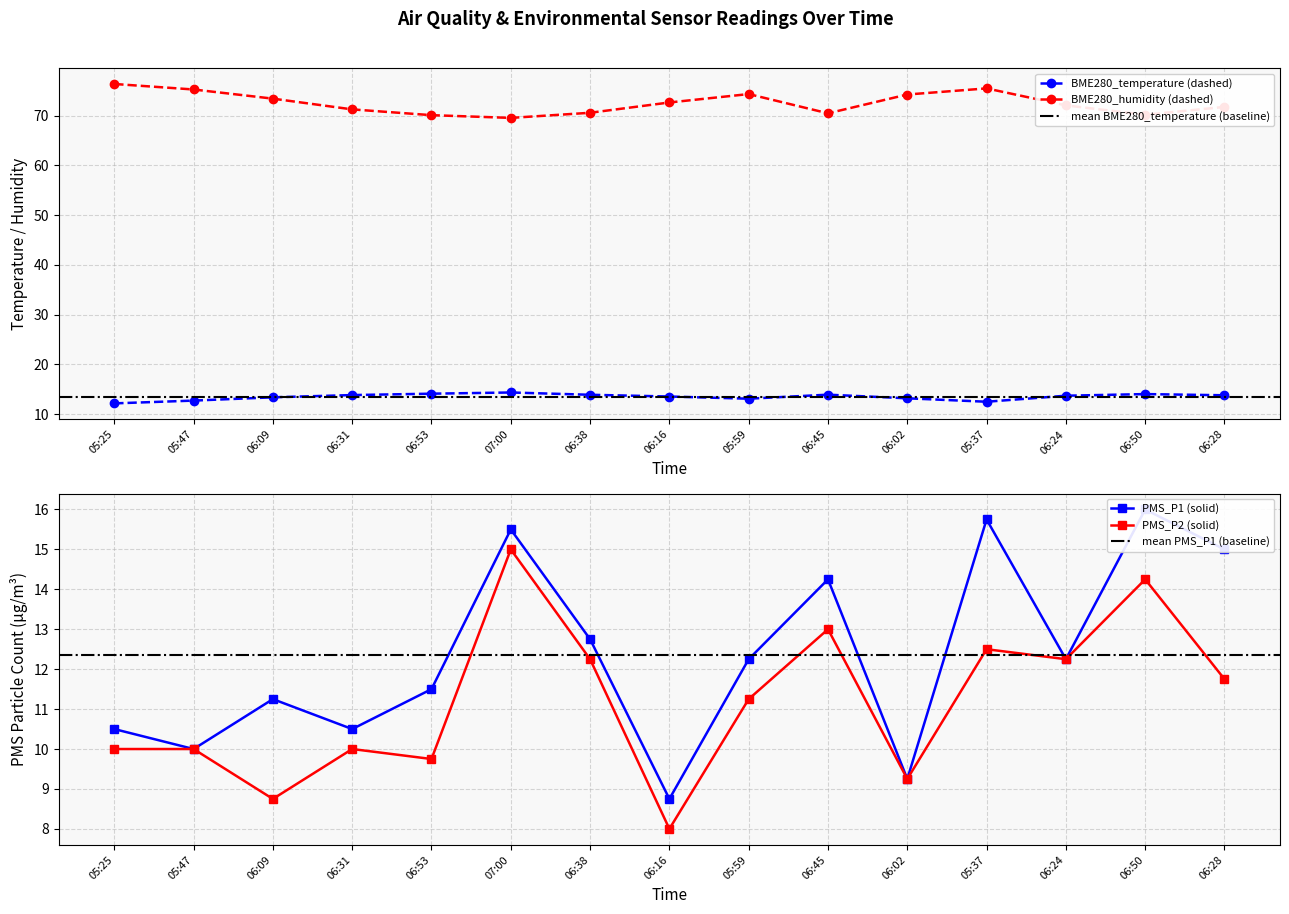

What is the difference between the PMS_P2 values at 06:45 and 05:25?

3.0